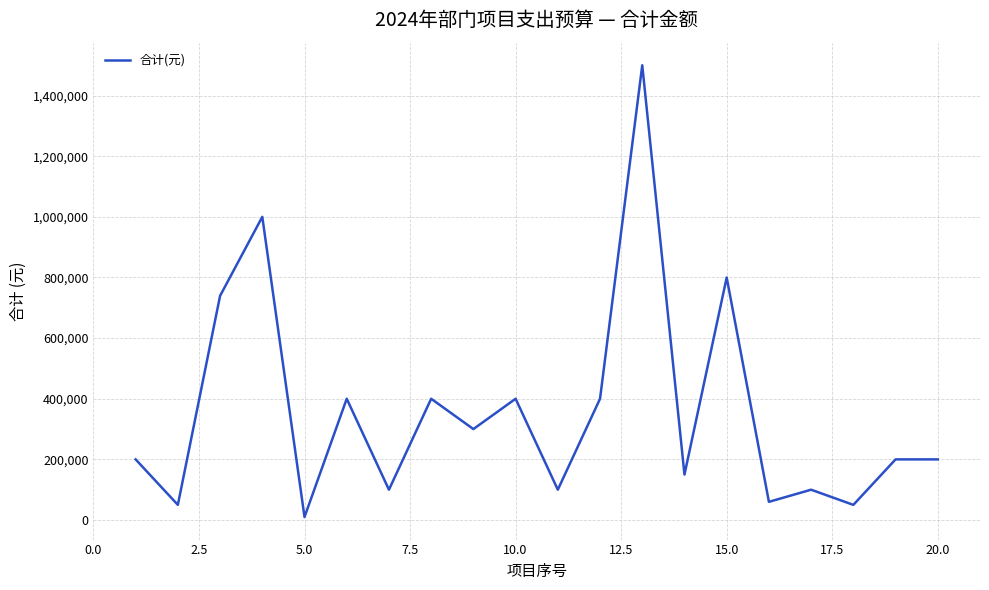

What is the difference between the maximum and minimum values?

1490000